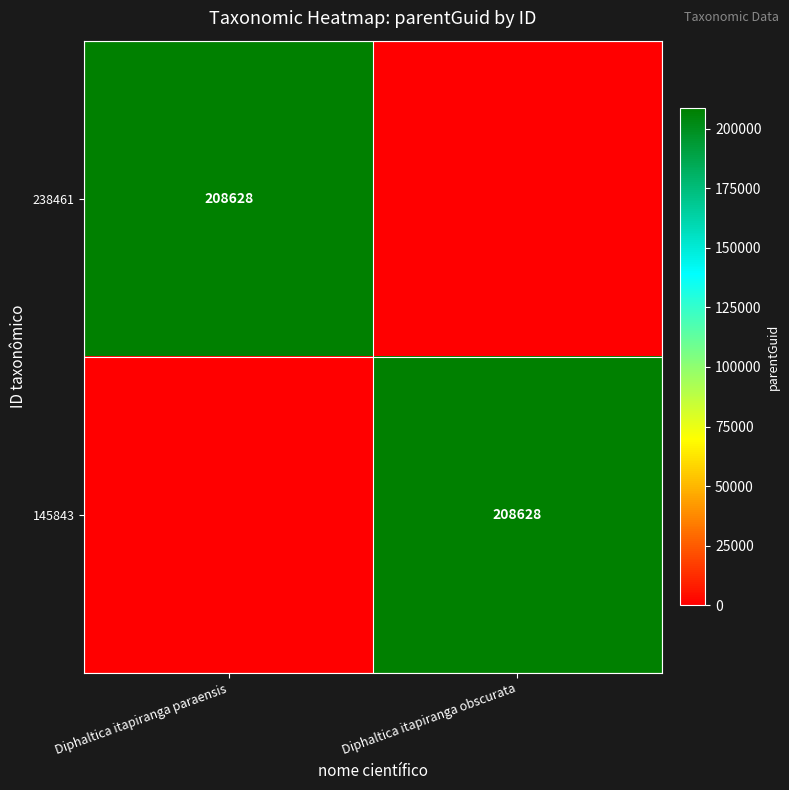

The value of 145843 at Diphaltica itapiranga obscurata is 319741. True or false?

False